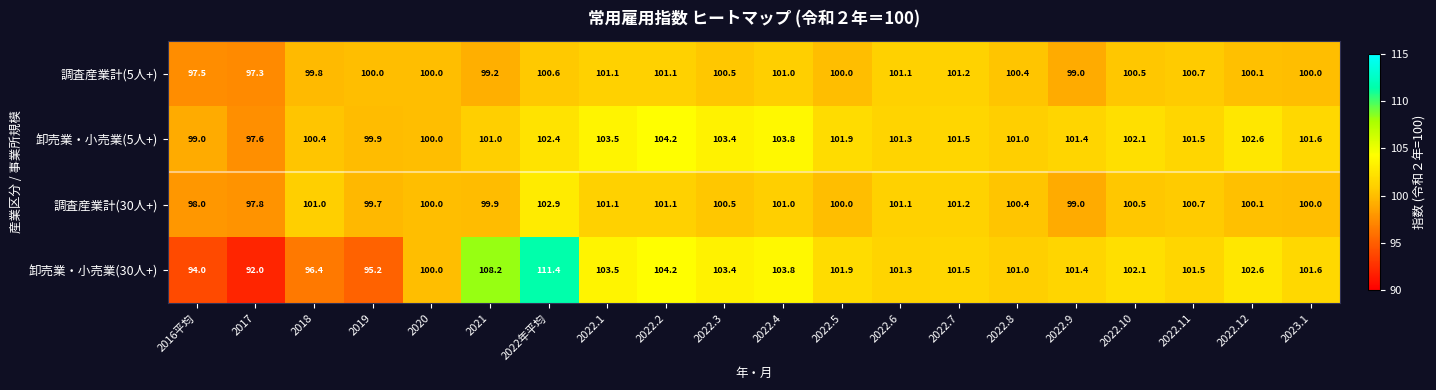

Is it true that 調査産業計(30人+) equals 100.0 at 2020?

True